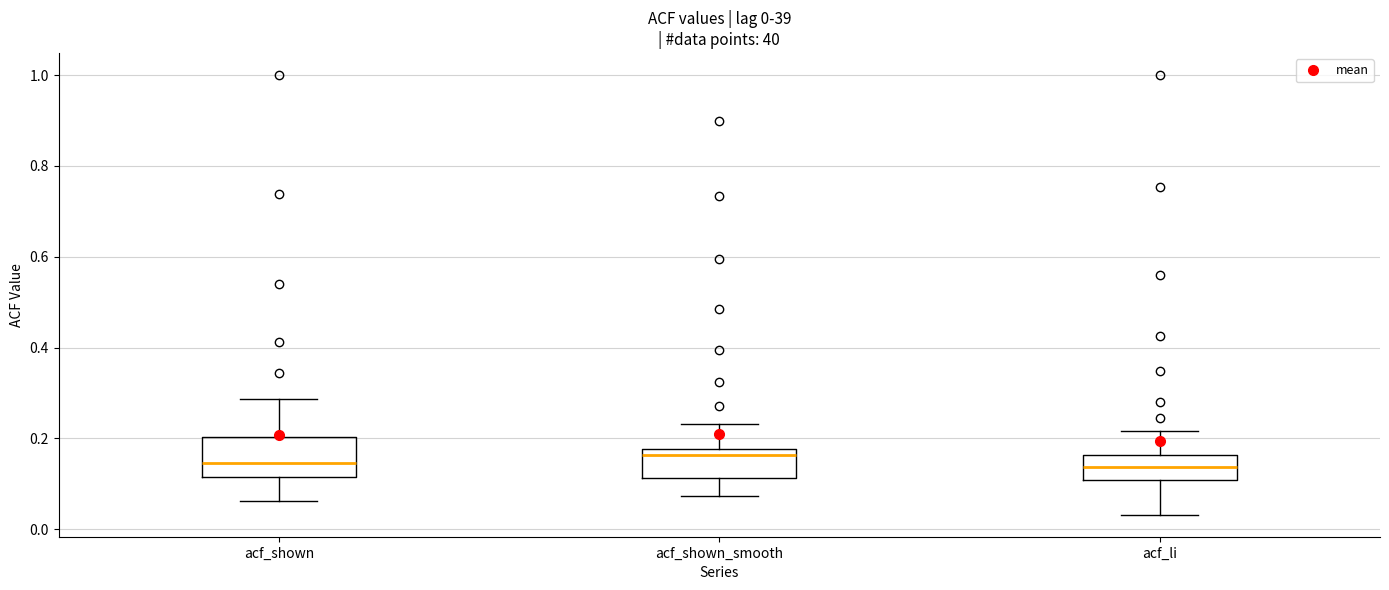

Comparing the boxes themselves (not the whiskers), which one is the tallest?

acf_shown